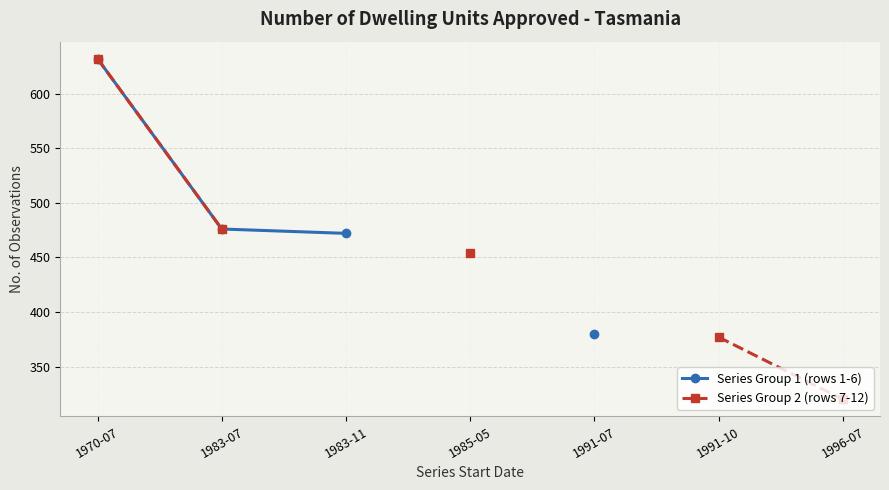

Between 1983-07 and 1996-07, which is larger?

1983-07